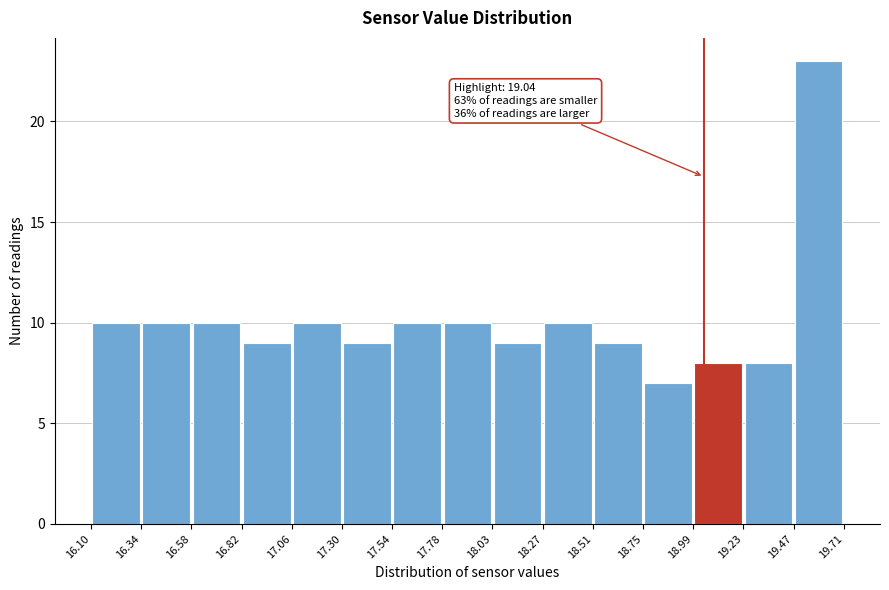

Which range on the x-axis has the tallest bar?

19.47 to 19.71